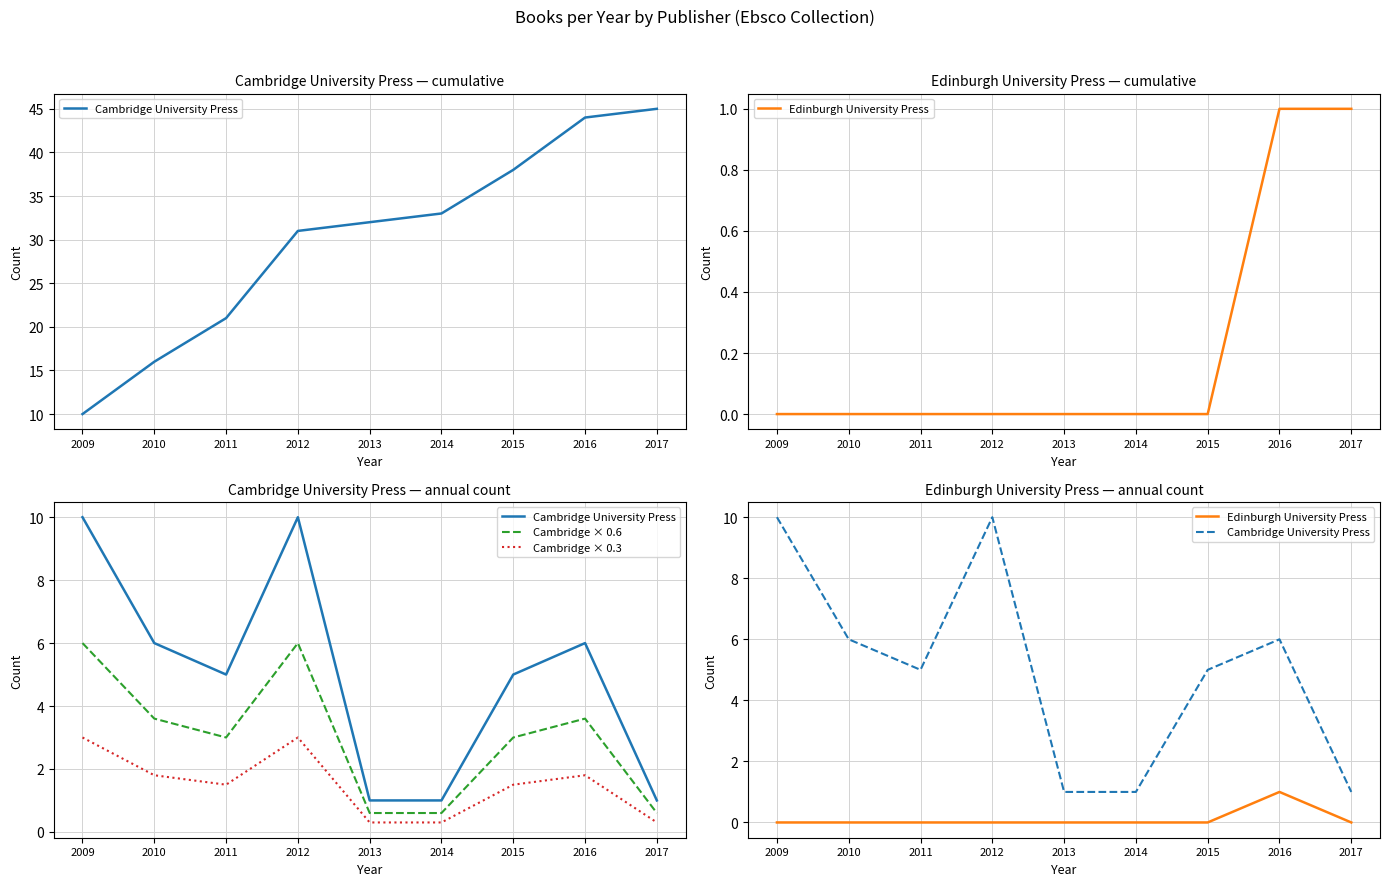

How many data points in Edinburgh University Press are above 0?

1